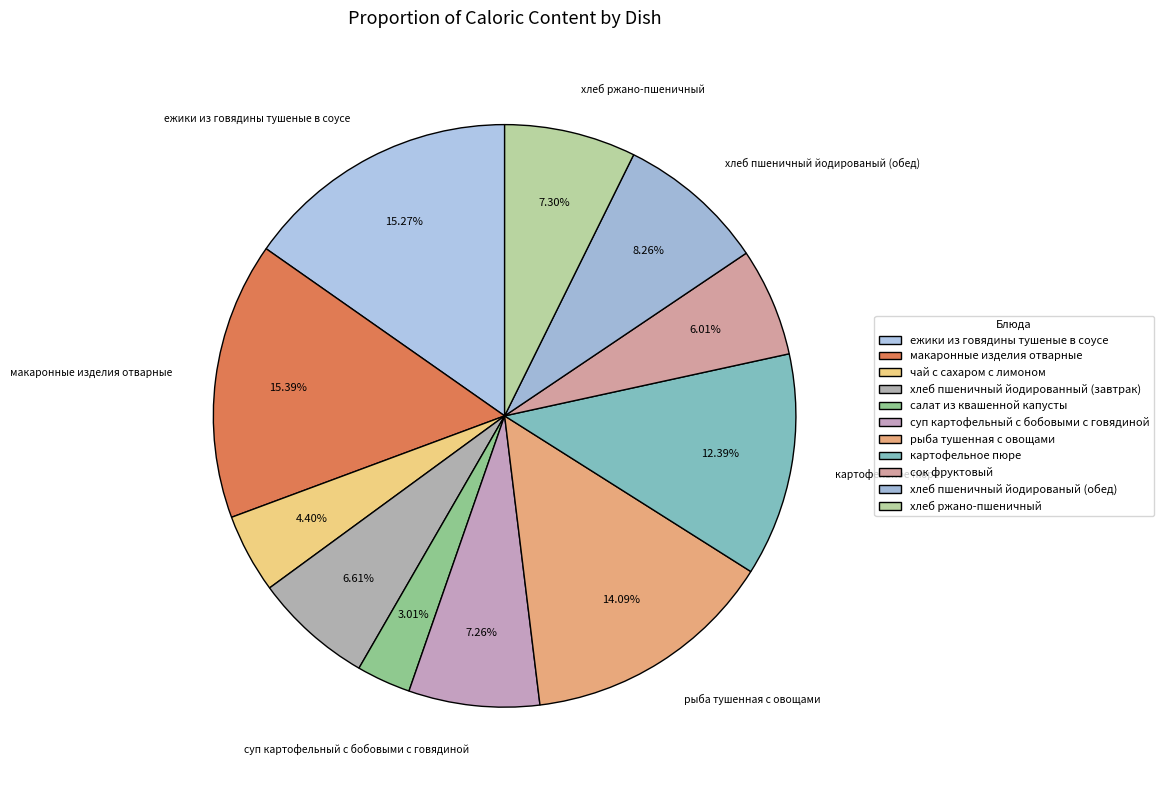

To the nearest percent, what is the combined percentage of сок фруктовый and чай с сахаром с лимоном?

10%